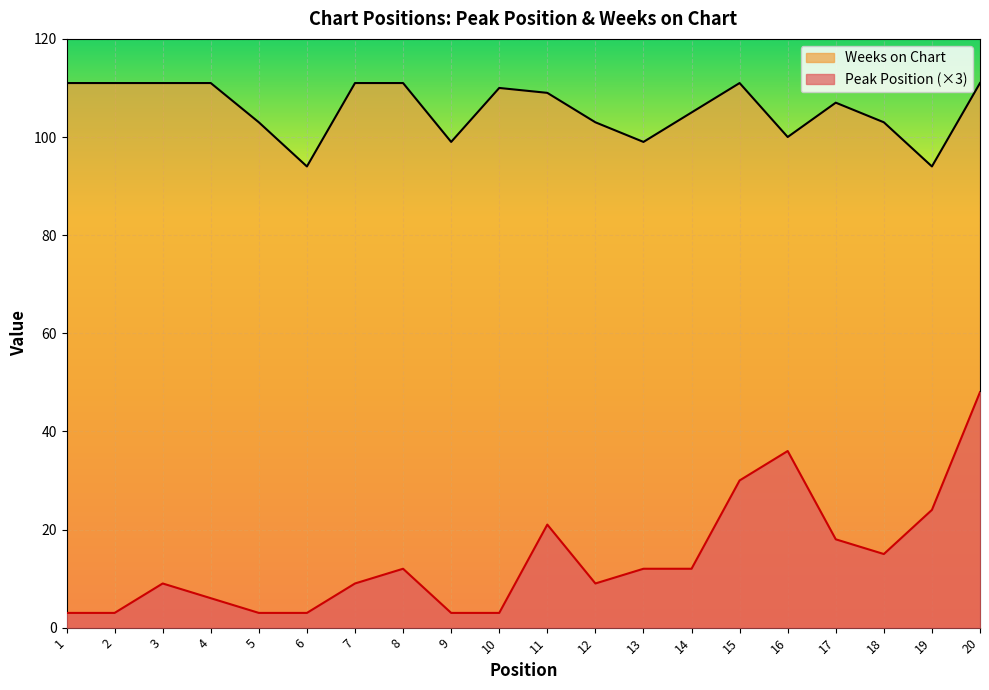

Which series has the largest total across all categories?

Weeks on Chart